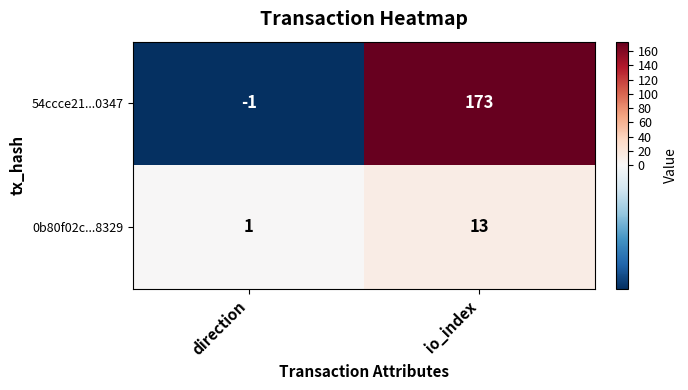

Reading right to left, transcribe all the data shown in this chart.

54ccce21...0347: io_index=173	direction=-1
0b80f02c...8329: io_index=13	direction=1